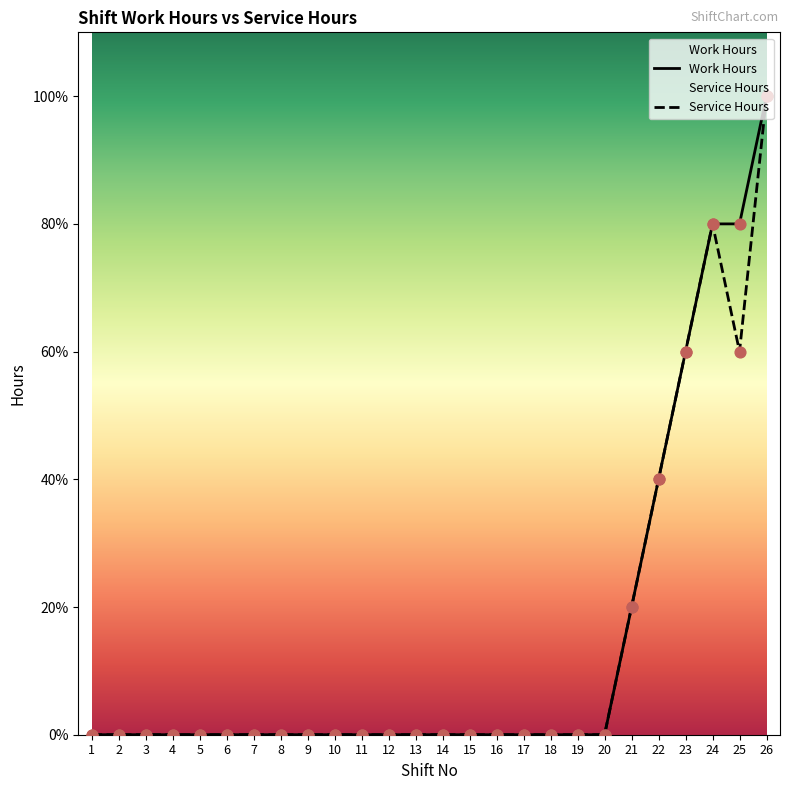

What are all the series names shown in the legend?

Work Hours, Service Hours